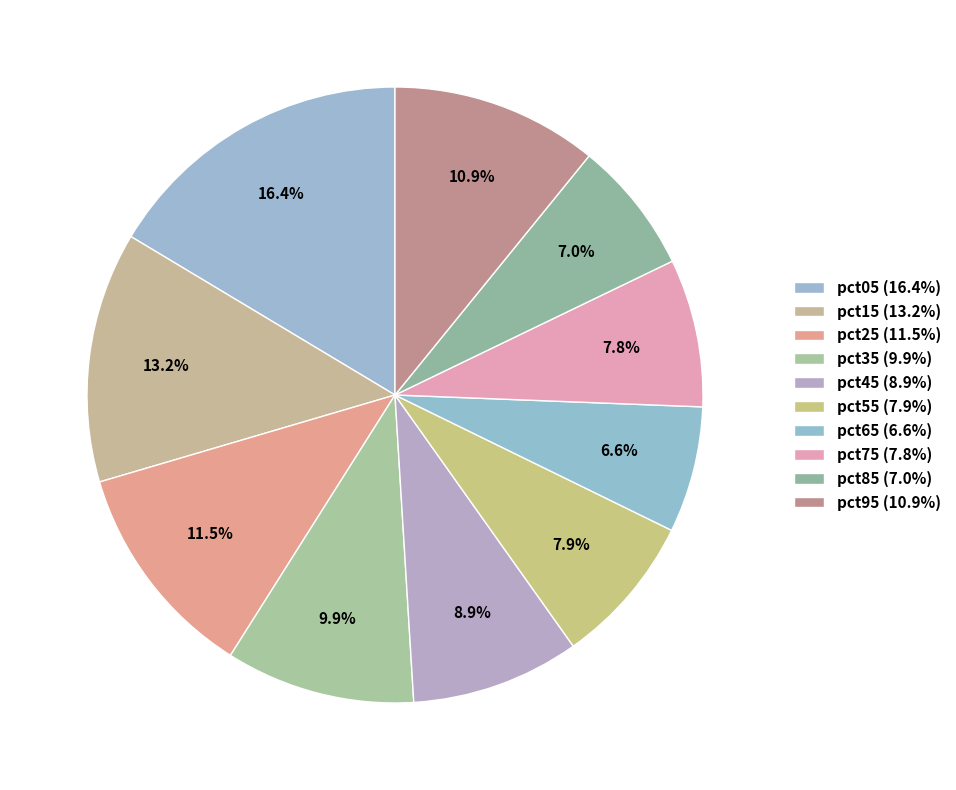

Which category has the biggest portion of the pie?

pct05